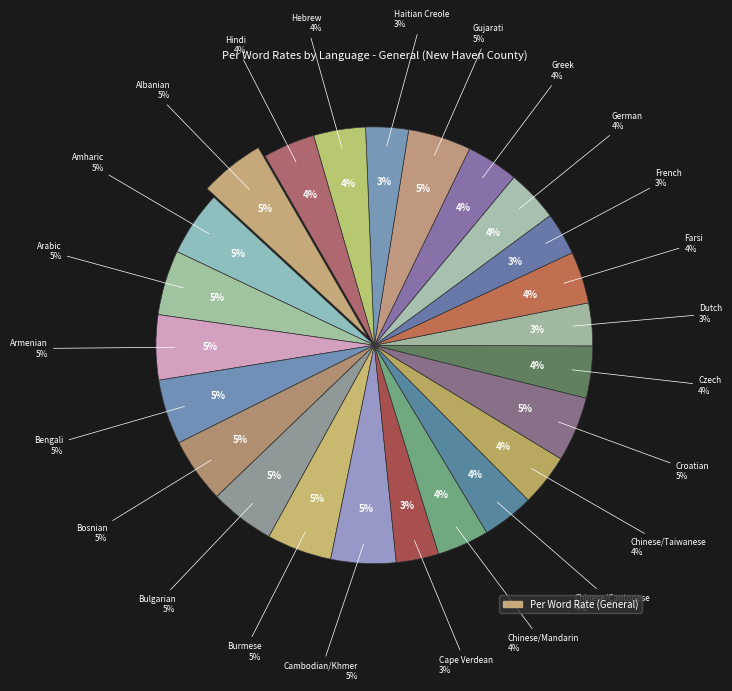

To the nearest percent, what percentage of the pie is Cape Verdean?

3%